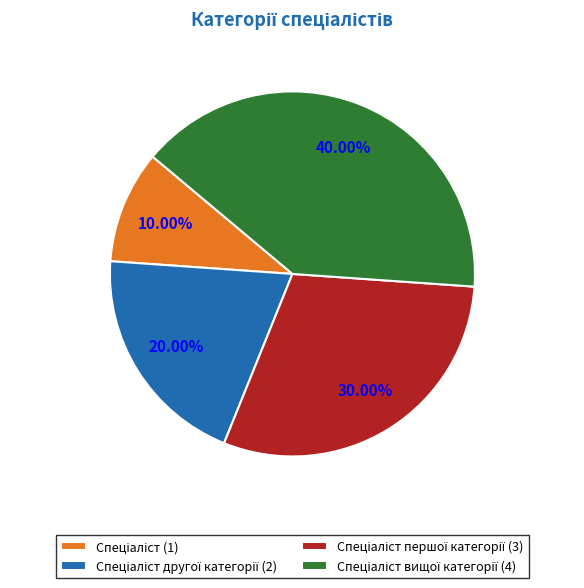

Count the number of slices in the pie.

4